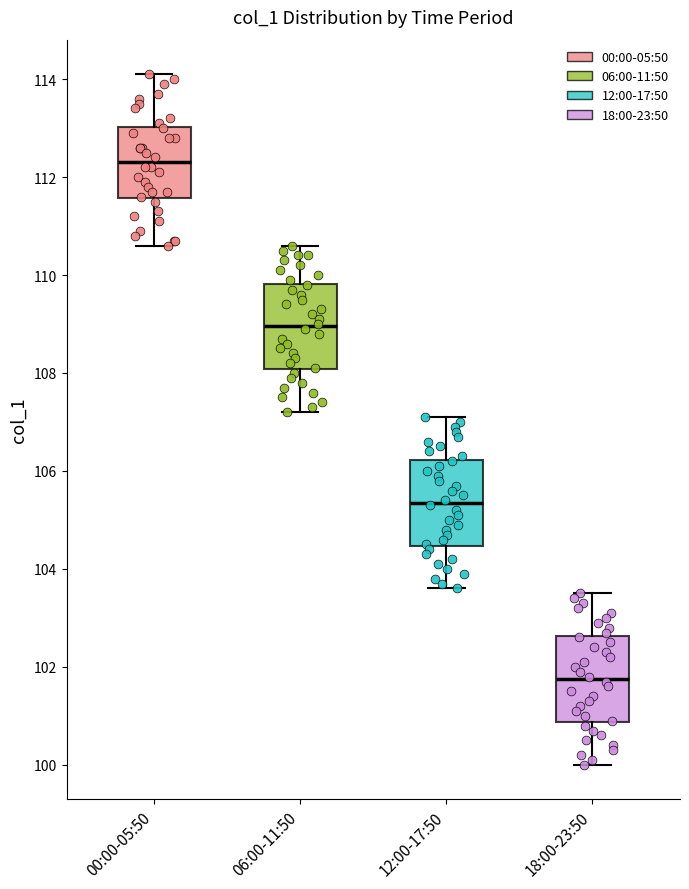

Where does the median line of the box for 00:00-05:50 sit on the y-axis? The values are not printed on the chart, so give them approximately, as read against the axis.

112.4